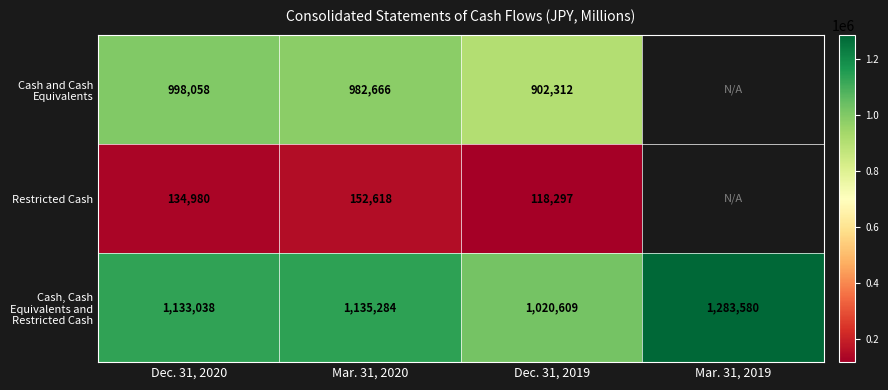

At which category is the sum across all series the highest?

Mar. 31, 2020